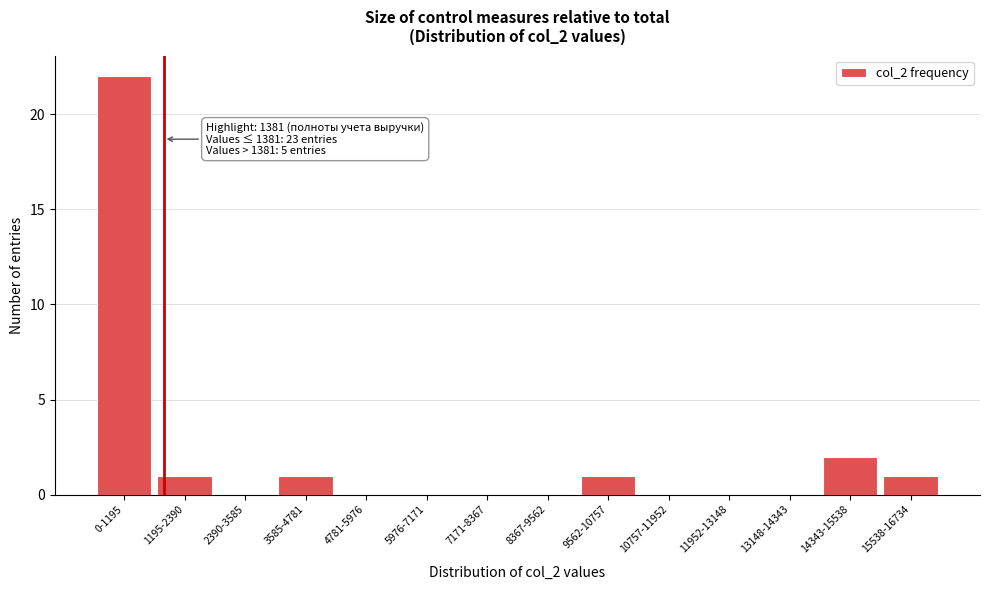

Reading right to left, transcribe all the data shown in this chart.

15538-16734=1	14343-15538=2	13148-14343=0	11952-13148=0	10757-11952=0	9562-10757=1	8367-9562=0	7171-8367=0	5976-7171=0	4781-5976=0	3585-4781=1	2390-3585=0	1195-2390=1	0-1195=22